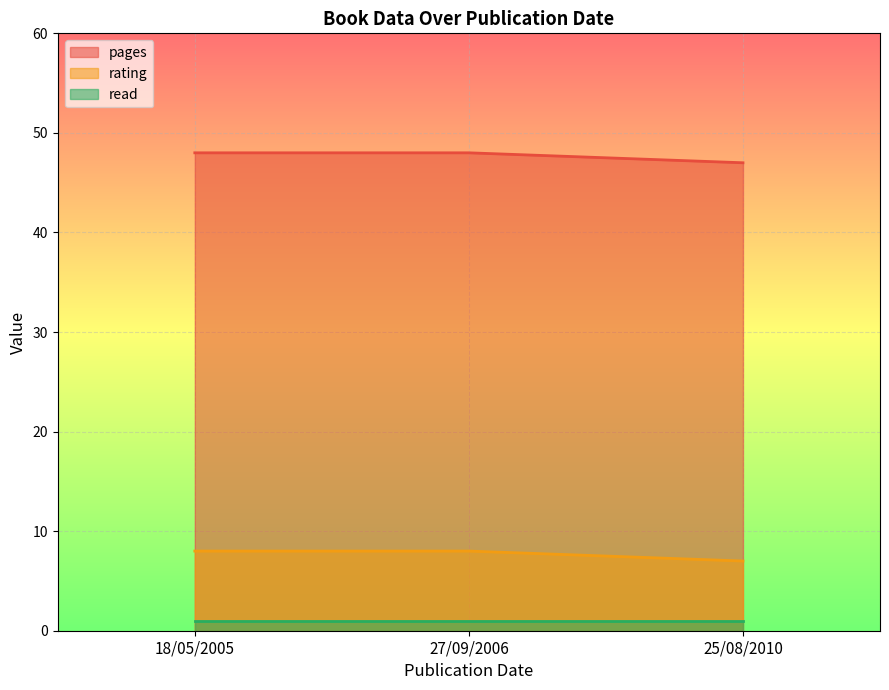

Which series has the largest total across all categories?

pages